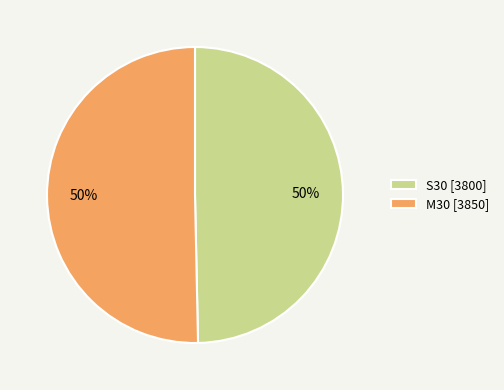

To the nearest percent, what is the combined percentage of S30 [3800] and M30 [3850]?

100%